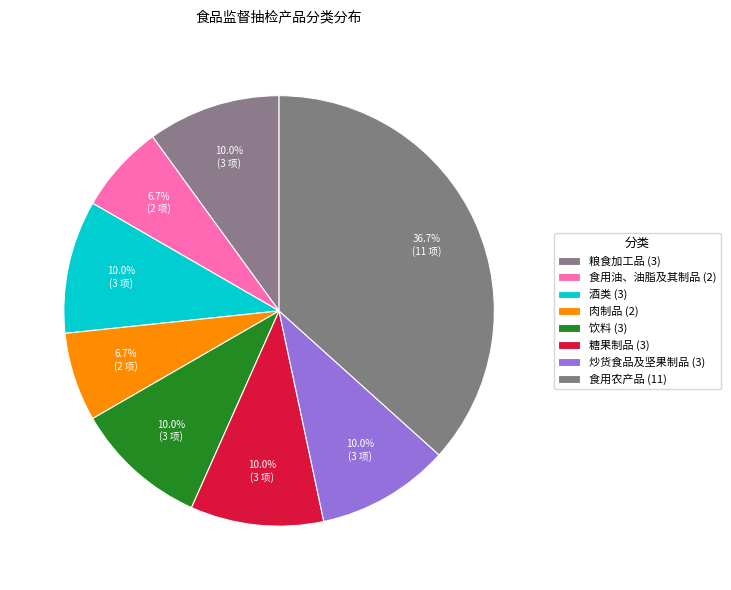

Does 饮料 account for over 50% of the chart?

No